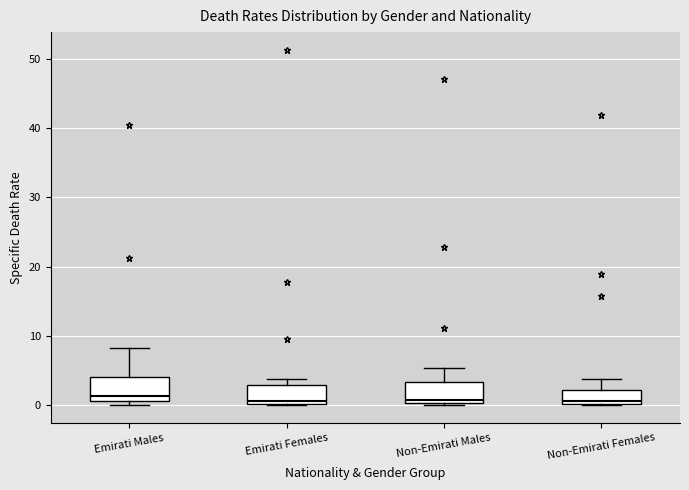

Where does the median line of the box for Emirati Females sit on the y-axis? The values are not printed on the chart, so give them approximately, as read against the axis.

1